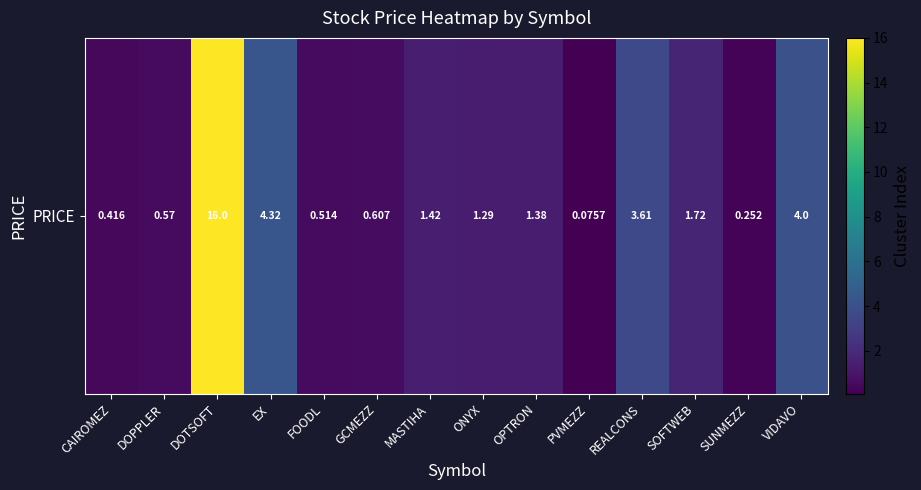

What is the smallest value displayed?

0.1